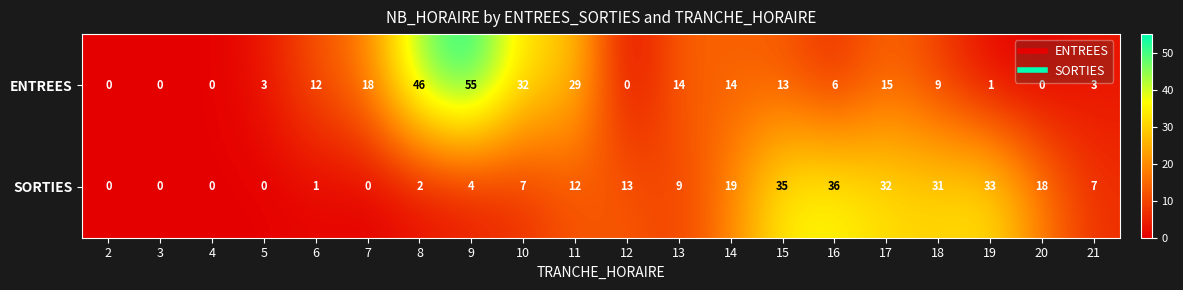

At 5, list the series in order from smallest to largest.

SORTIES, ENTREES